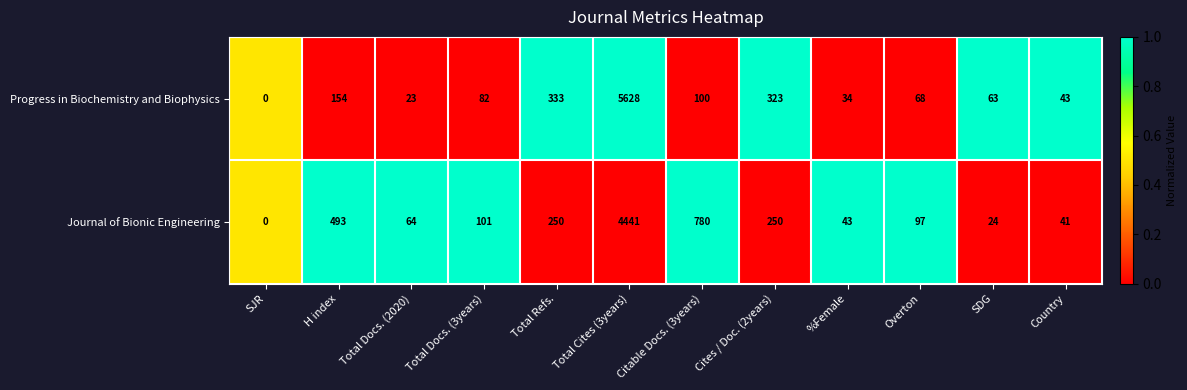

Which label corresponds to the largest value in the chart?

Total Cites (3years)